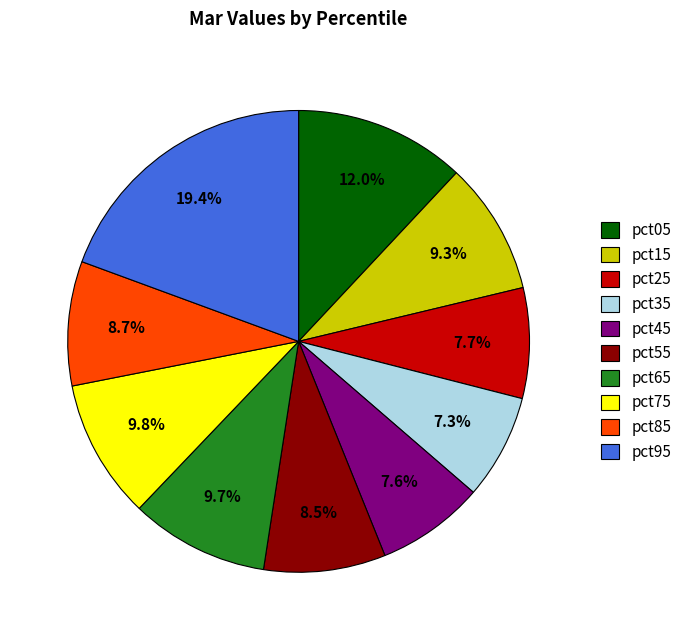

Which has a higher value, pct45 or pct95?

pct95